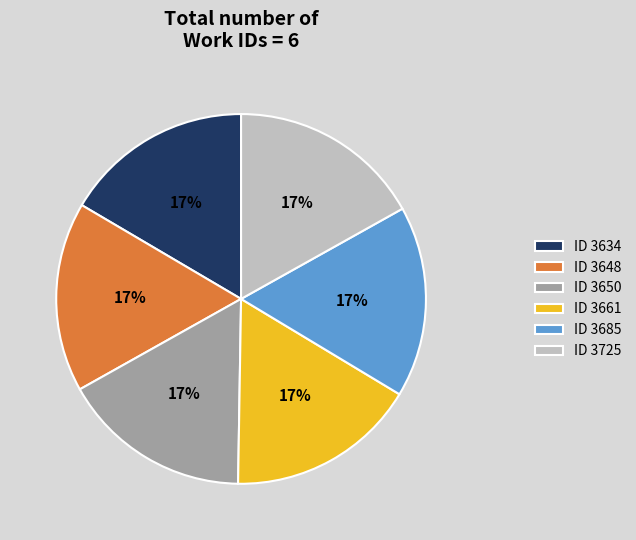

Does any single category account for the majority?

No